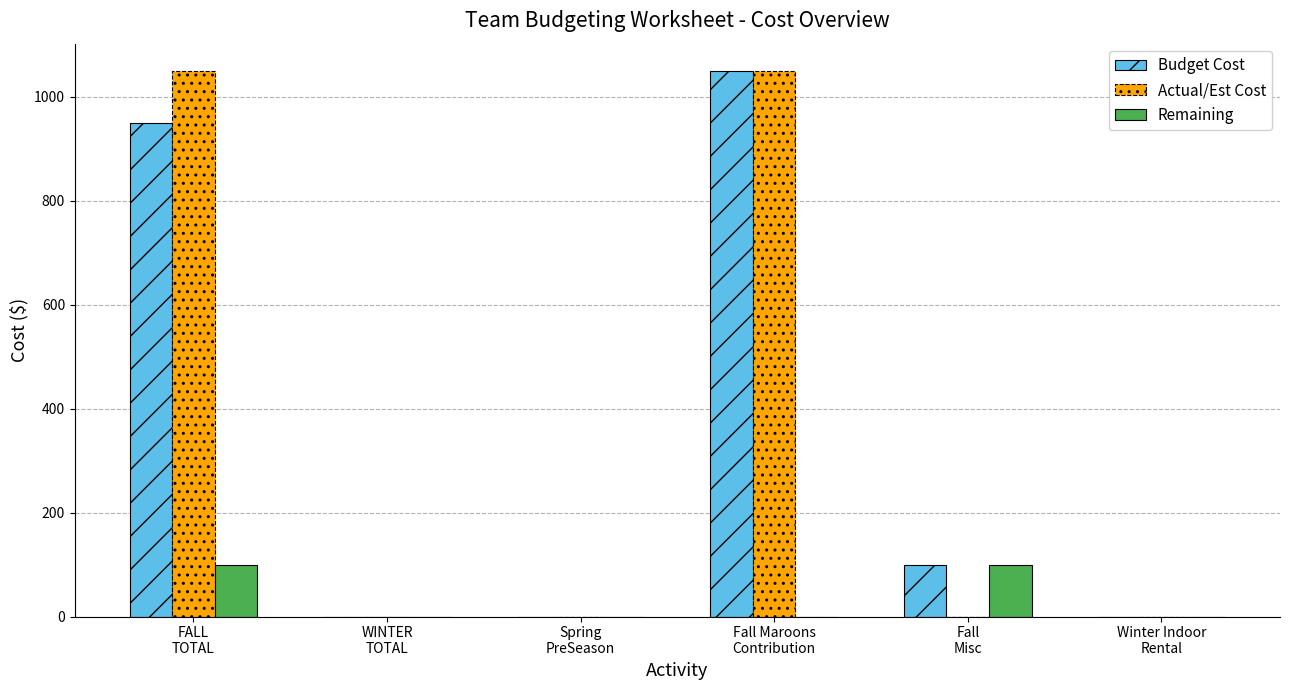

What is the greatest value displayed?

1050